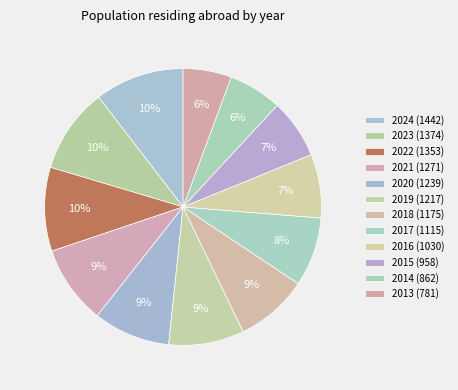

How many slices are in this pie chart?

12